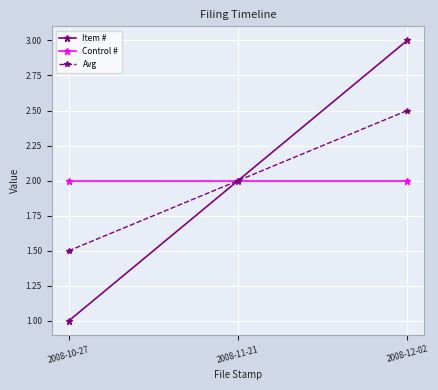

What is the sum of the Item # values at 2008-12-02 and 2008-11-21?

5.0